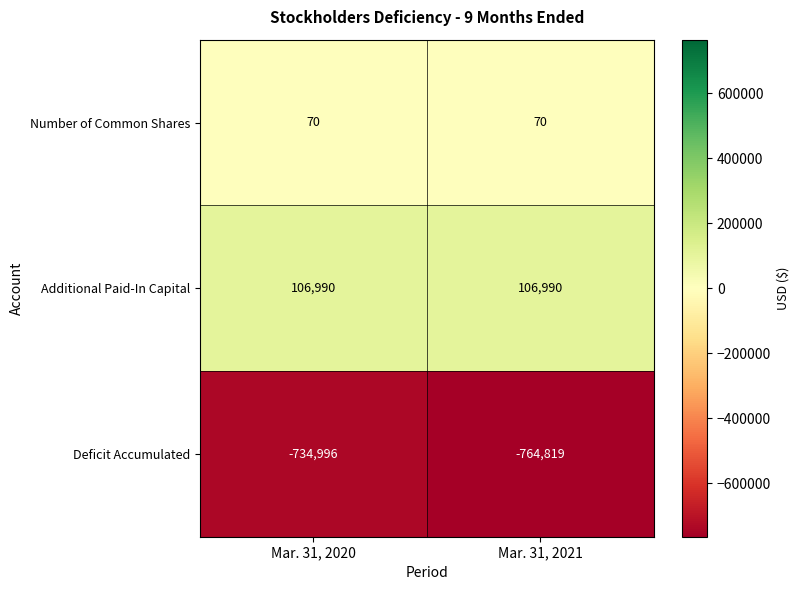

The Number of Common Shares series shows 41 at Mar. 31, 2021. True or false?

False